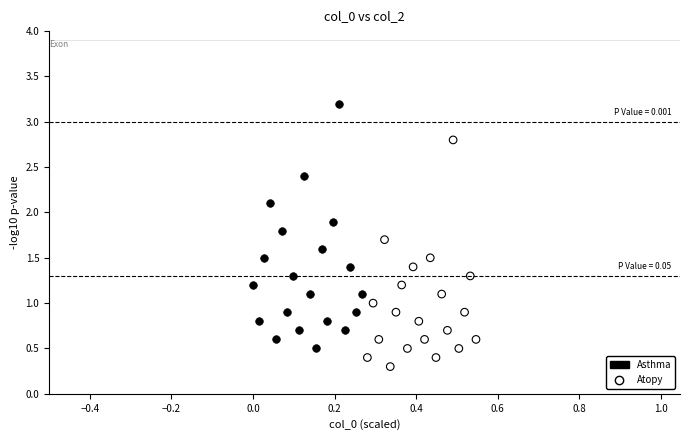

Which series has the widest spread of Y values?

Asthma